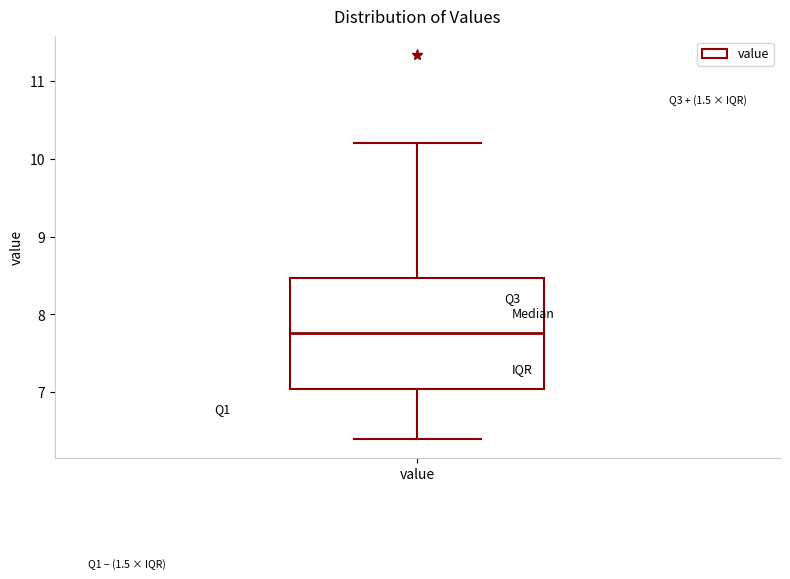

Read this box plot against the y-axis: the position of the median line, the range covered by the box, and the ends of both whiskers. The values are not printed on the chart, so give them approximately, as read against the axis.

median 7.8, box 7.0 to 8.5, whiskers 6.4 to 10.2